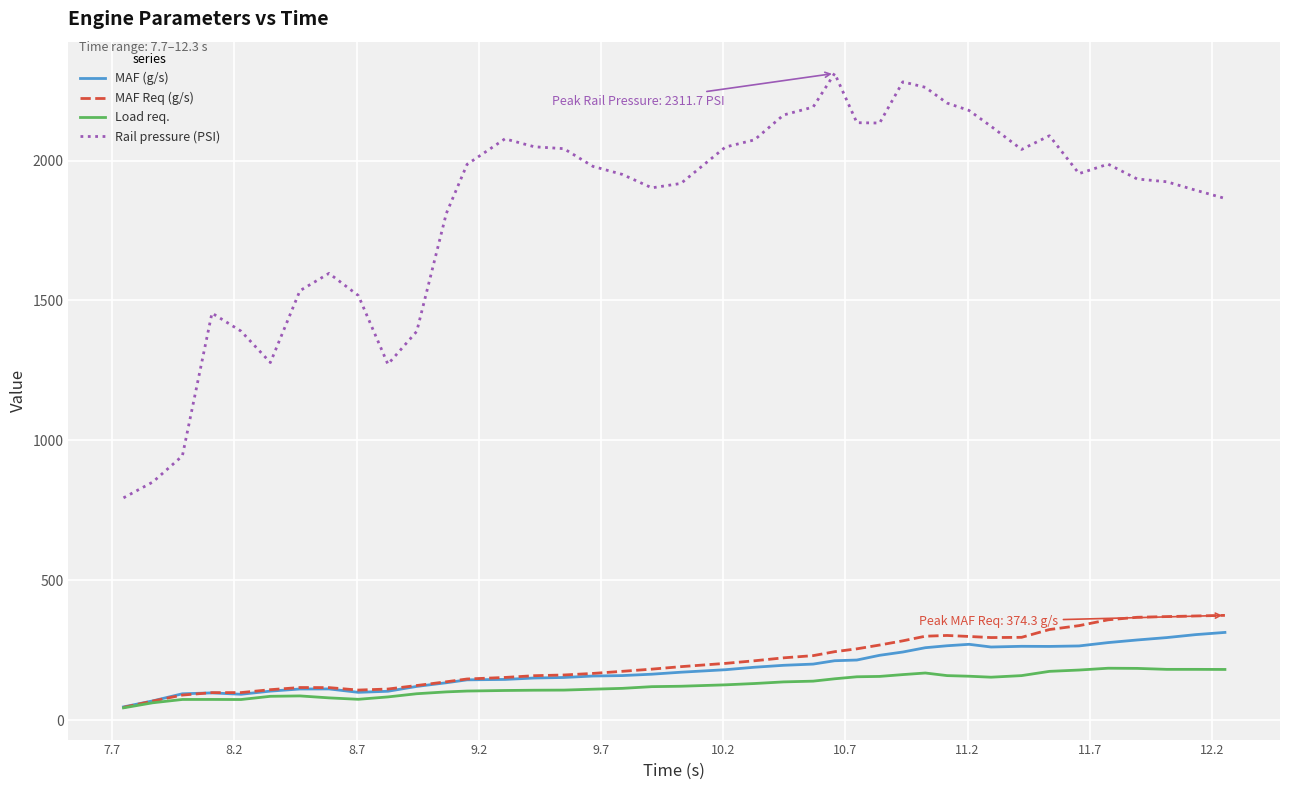

Does the chart have visible grid lines?

Yes